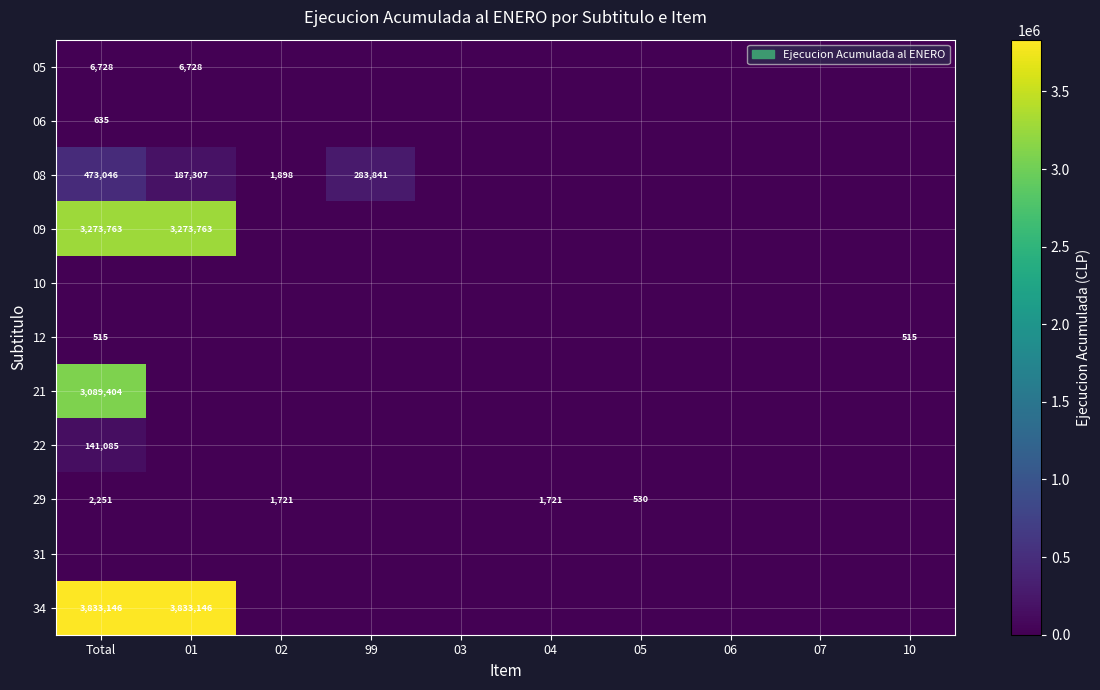

The value of 08 at Total is 751953. True or false?

False